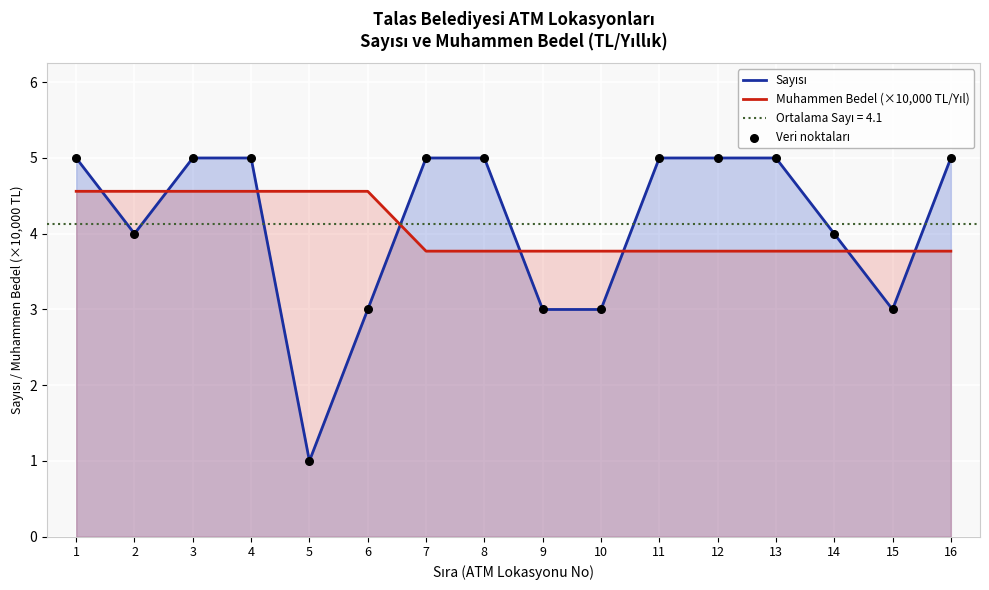

Which series reaches the maximum Y coordinate?

Sayısı